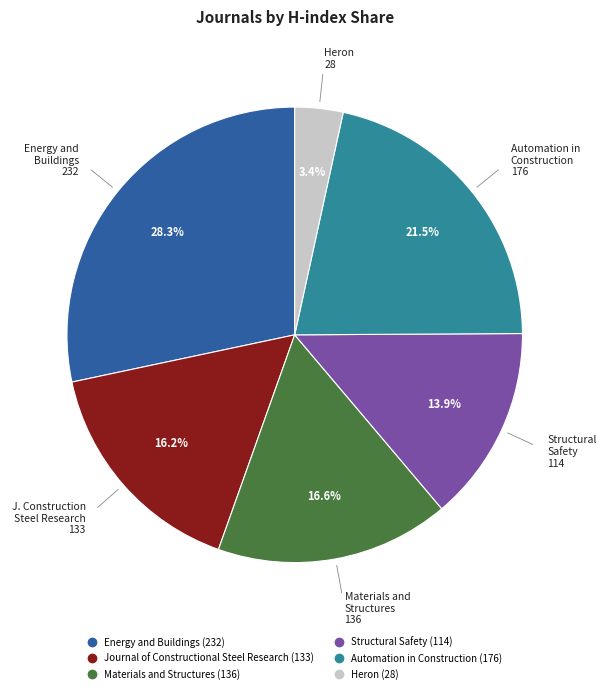

Does any single category account for the majority?

No